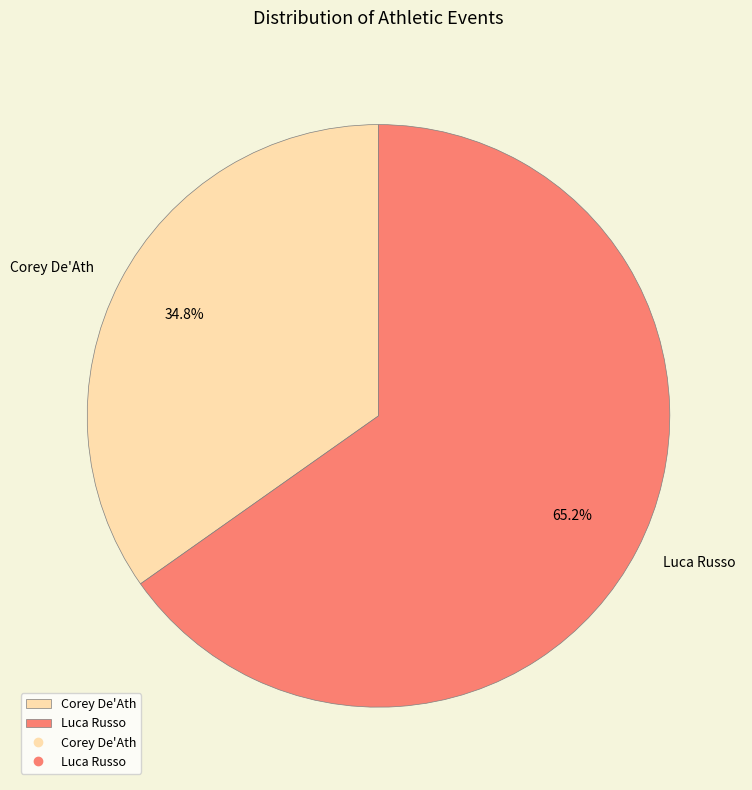

Which slice is the largest?

Luca Russo